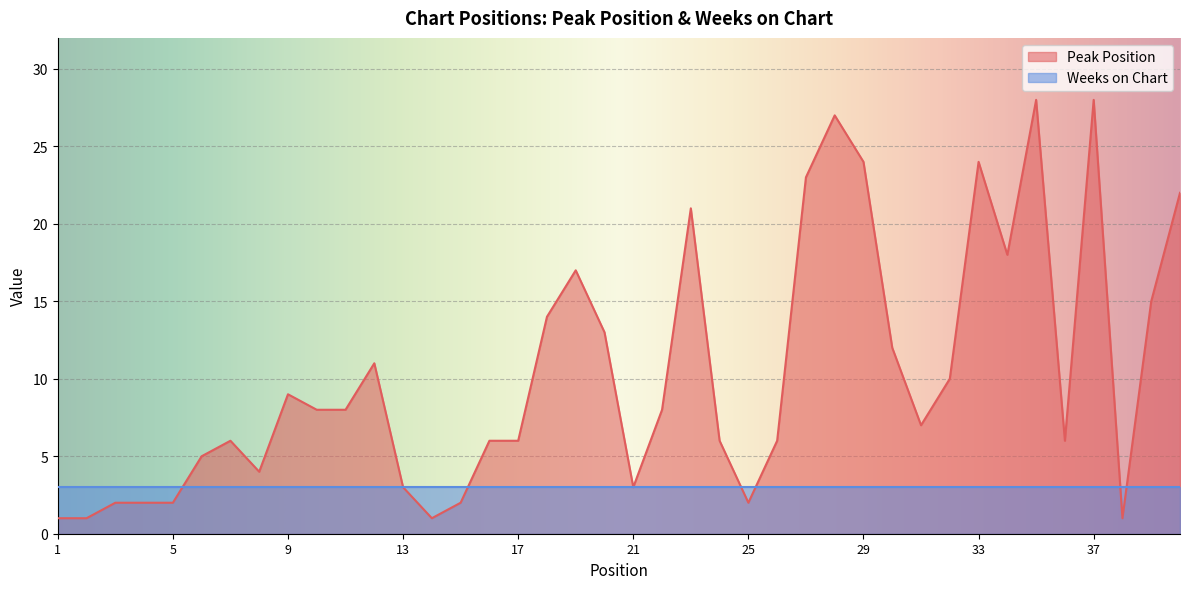

What is the ratio of the value at 2 to the value at 26?

0.2